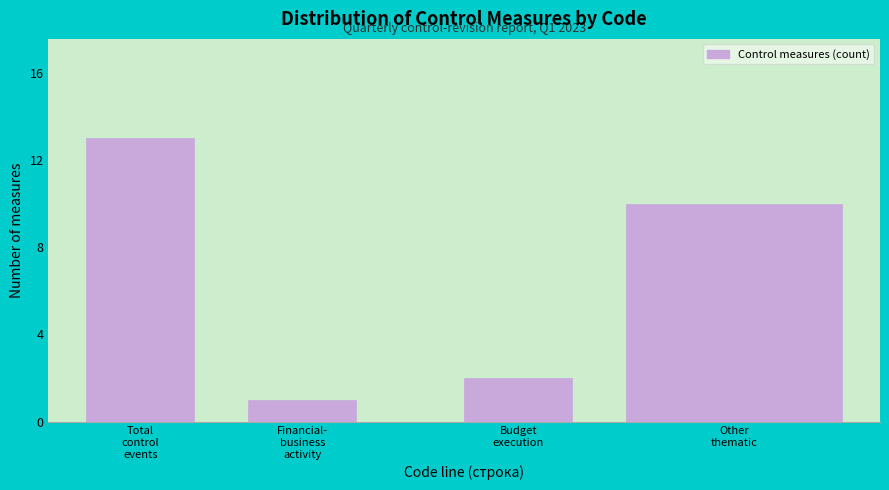

Reading right to left, what are all the values shown in this chart?

10	2	1	13